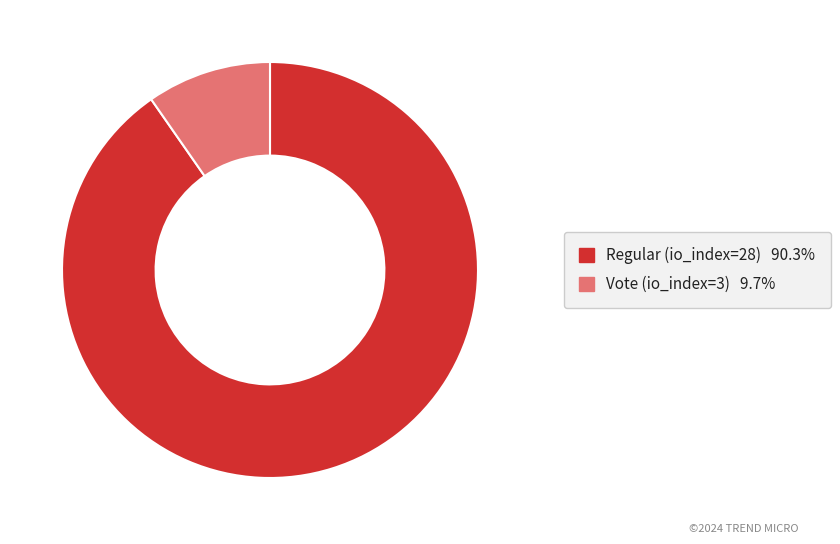

Which has a higher value, Regular (io_index=28) or Vote (io_index=3)?

Regular (io_index=28)